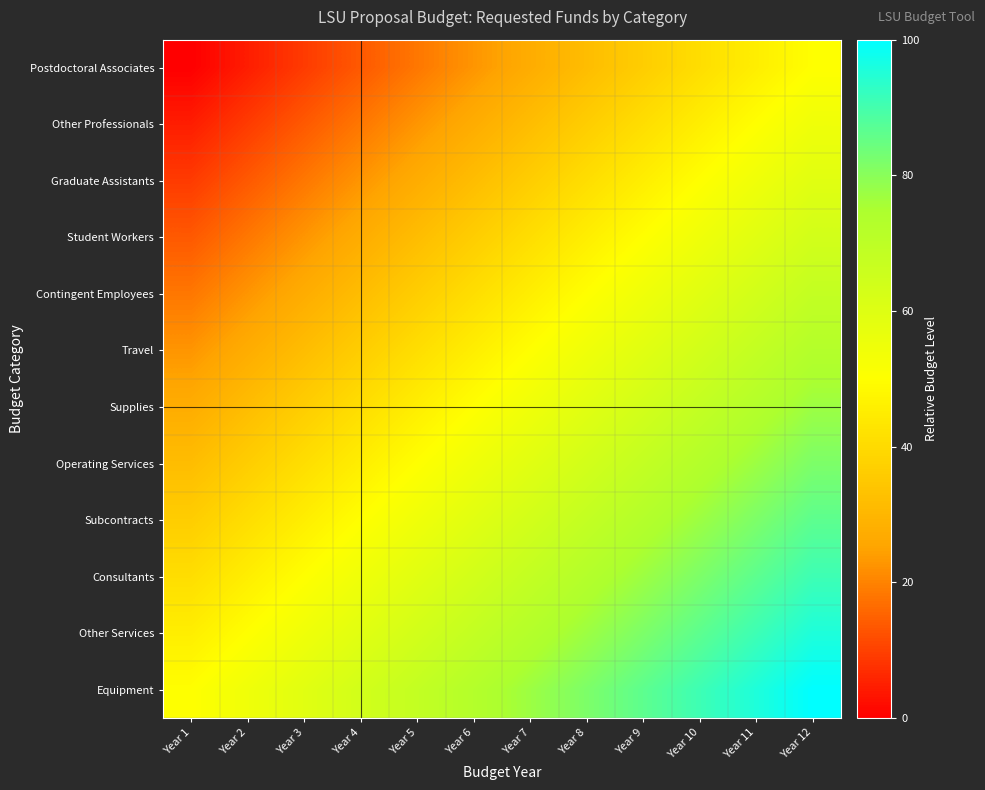

Reading left to right, extract all data points from this chart.

Postdoctoral Associates: Year 1=0.0	Year 2=4.5	Year 3=9.1	Year 4=13.6	Year 5=18.2	Year 6=22.7	Year 7=27.3	Year 8=31.8	Year 9=36.4	Year 10=40.9	Year 11=45.5	Year 12=50.0
Other Professionals: Year 1=4.5	Year 2=9.1	Year 3=13.6	Year 4=18.2	Year 5=22.7	Year 6=27.3	Year 7=31.8	Year 8=36.4	Year 9=40.9	Year 10=45.5	Year 11=50.0	Year 12=54.5
Graduate Assistants: Year 1=9.1	Year 2=13.6	Year 3=18.2	Year 4=22.7	Year 5=27.3	Year 6=31.8	Year 7=36.4	Year 8=40.9	Year 9=45.5	Year 10=50.0	Year 11=54.5	Year 12=59.1
Student Workers: Year 1=13.6	Year 2=18.2	Year 3=22.7	Year 4=27.3	Year 5=31.8	Year 6=36.4	Year 7=40.9	Year 8=45.5	Year 9=50.0	Year 10=54.5	Year 11=59.1	Year 12=63.6
Contingent Employees: Year 1=18.2	Year 2=22.7	Year 3=27.3	Year 4=31.8	Year 5=36.4	Year 6=40.9	Year 7=45.5	Year 8=50.0	Year 9=54.5	Year 10=59.1	Year 11=63.6	Year 12=68.2
Travel: Year 1=22.7	Year 2=27.3	Year 3=31.8	Year 4=36.4	Year 5=40.9	Year 6=45.5	Year 7=50.0	Year 8=54.5	Year 9=59.1	Year 10=63.6	Year 11=68.2	Year 12=72.7
Supplies: Year 1=27.3	Year 2=31.8	Year 3=36.4	Year 4=40.9	Year 5=45.5	Year 6=50.0	Year 7=54.5	Year 8=59.1	Year 9=63.6	Year 10=68.2	Year 11=72.7	Year 12=77.3
Operating Services: Year 1=31.8	Year 2=36.4	Year 3=40.9	Year 4=45.5	Year 5=50.0	Year 6=54.5	Year 7=59.1	Year 8=63.6	Year 9=68.2	Year 10=72.7	Year 11=77.3	Year 12=81.8
Subcontracts: Year 1=36.4	Year 2=40.9	Year 3=45.5	Year 4=50.0	Year 5=54.5	Year 6=59.1	Year 7=63.6	Year 8=68.2	Year 9=72.7	Year 10=77.3	Year 11=81.8	Year 12=86.4
Consultants: Year 1=40.9	Year 2=45.5	Year 3=50.0	Year 4=54.5	Year 5=59.1	Year 6=63.6	Year 7=68.2	Year 8=72.7	Year 9=77.3	Year 10=81.8	Year 11=86.4	Year 12=90.9
Other Services: Year 1=45.5	Year 2=50.0	Year 3=54.5	Year 4=59.1	Year 5=63.6	Year 6=68.2	Year 7=72.7	Year 8=77.3	Year 9=81.8	Year 10=86.4	Year 11=90.9	Year 12=95.5
Equipment: Year 1=50.0	Year 2=54.5	Year 3=59.1	Year 4=63.6	Year 5=68.2	Year 6=72.7	Year 7=77.3	Year 8=81.8	Year 9=86.4	Year 10=90.9	Year 11=95.5	Year 12=100.0